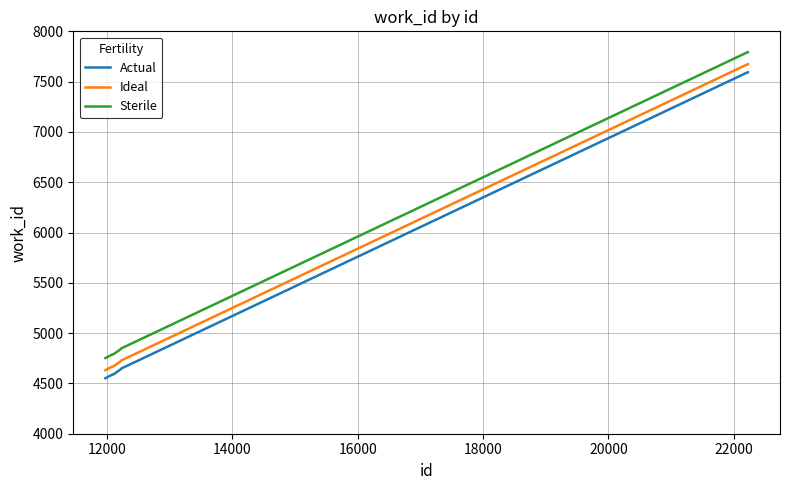

True or false: Sterile and Ideal cross at least once.

False